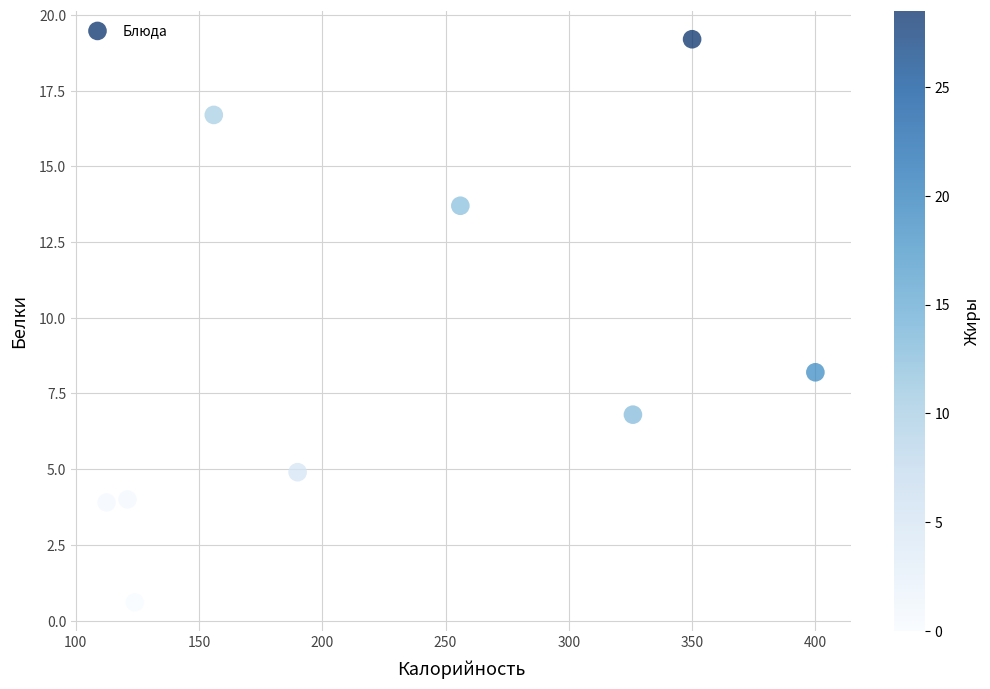

What Y value in the scatter plot is closest to 9?

8.2